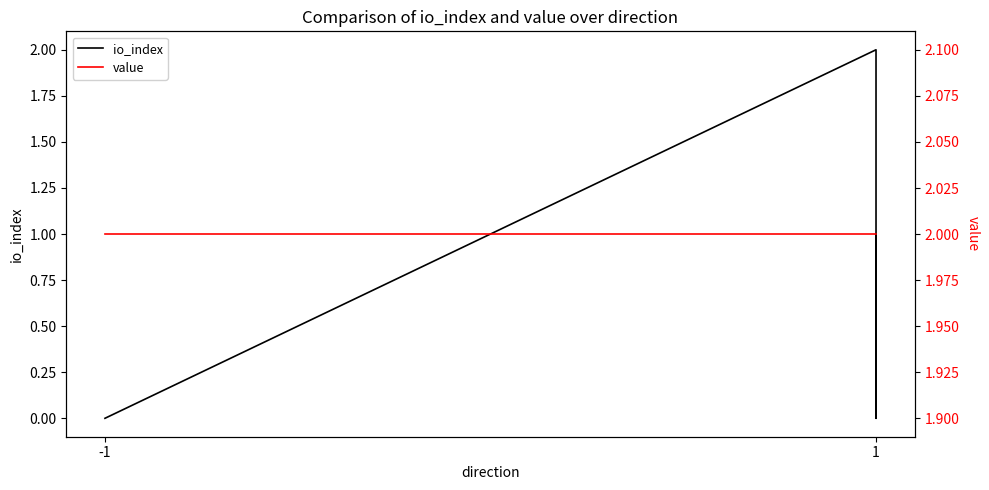

Does the chart display data point markers on the line(s)?

No